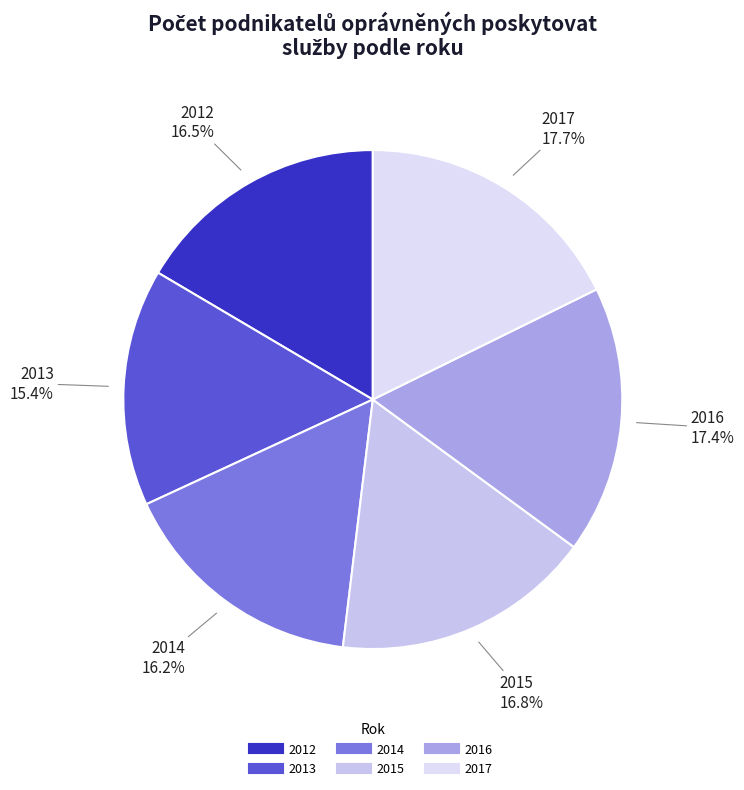

What is the smallest slice in the pie chart?

2013